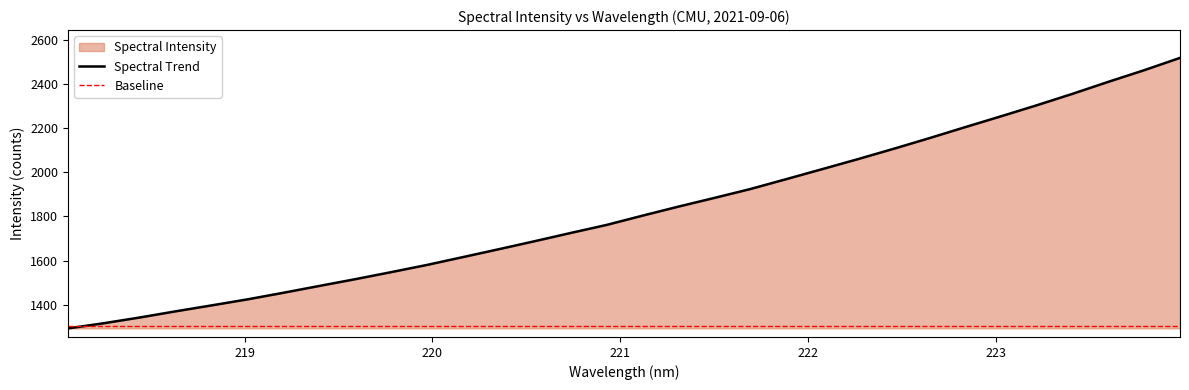

Reading left to right, what are all the values shown in this chart?

1292.9	1316.5	1342.4	1370.4	1397.2	1424.5	1454.4	1485.3	1515.8	1547.7	1580.4	1615.9	1651.6	1687.9	1725.0	1761.4	1803.3	1844.2	1883.5	1923.6	1968.3	2013.4	2058.9	2105.9	2154.2	2204.1	2253.2	2303.3	2355.3	2409.6	2462.2	2518.0